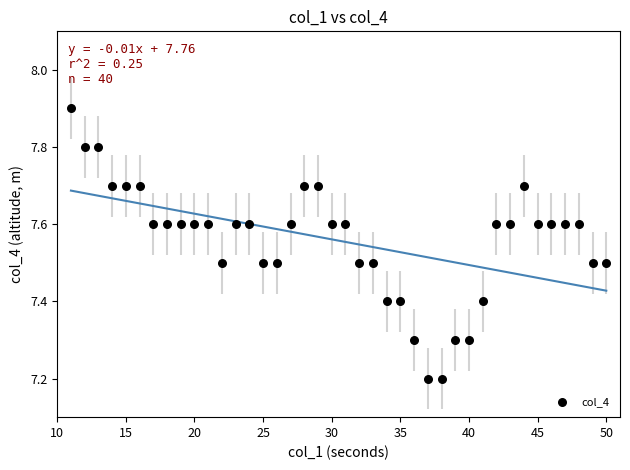

What is the range of Y values (max minus min)?

0.7